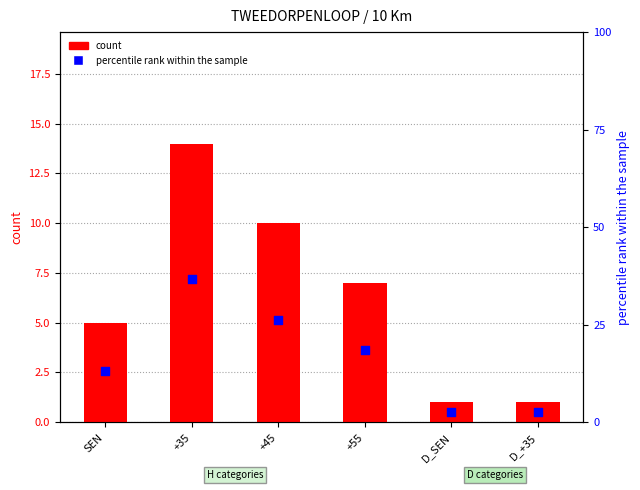

Is the value of count at +35 greater than the value of percentile rank within the sample at SEN?

Yes